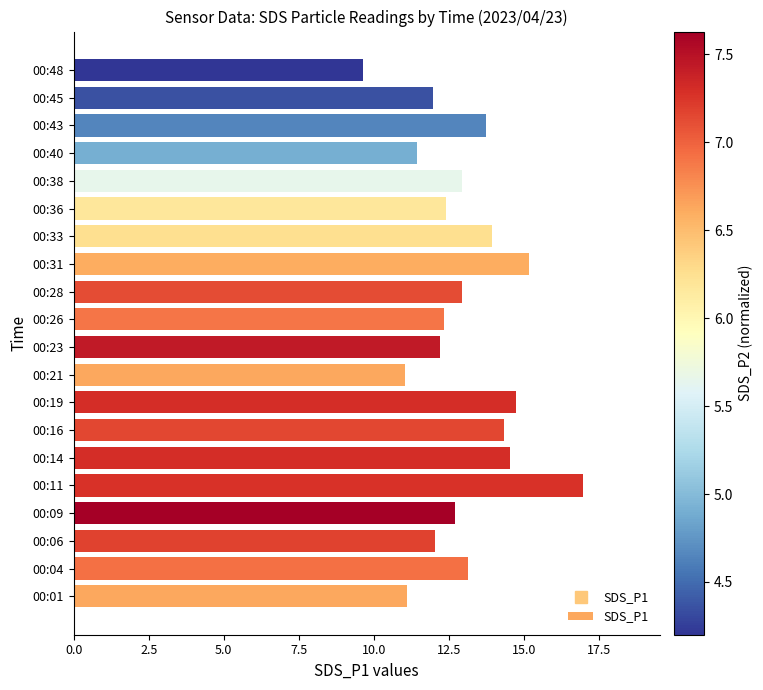

The chart shows a value of 7.8 at 00:33. True or false?

False